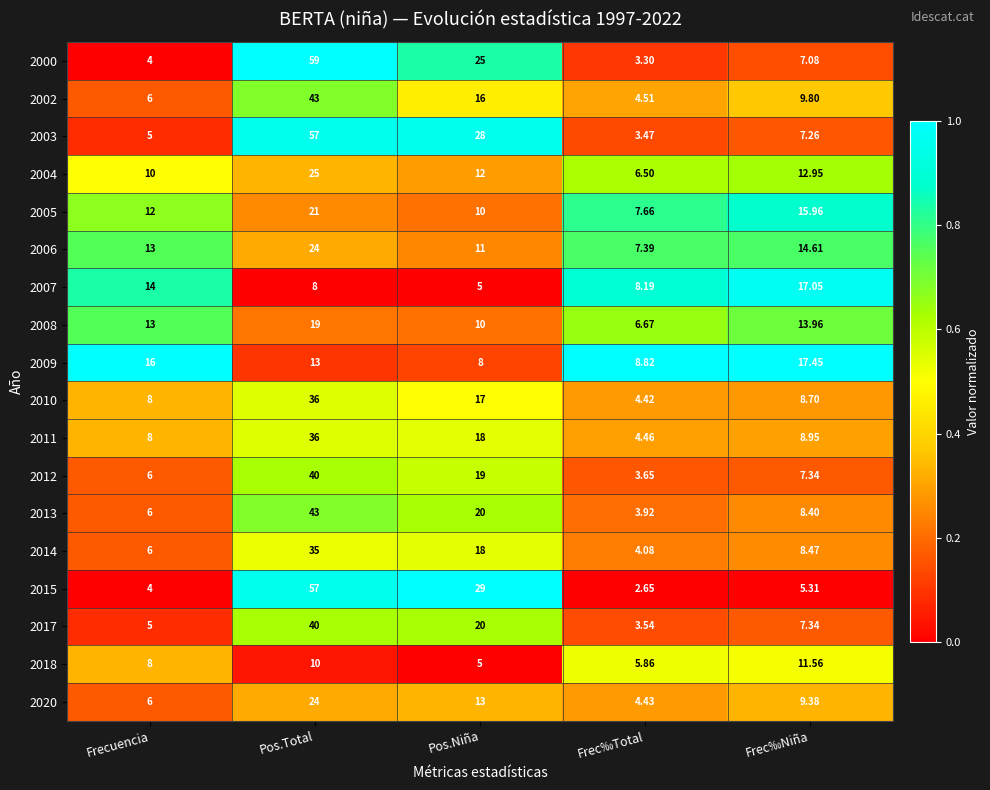

At which label does 2006 reach its peak?

Pos.Total